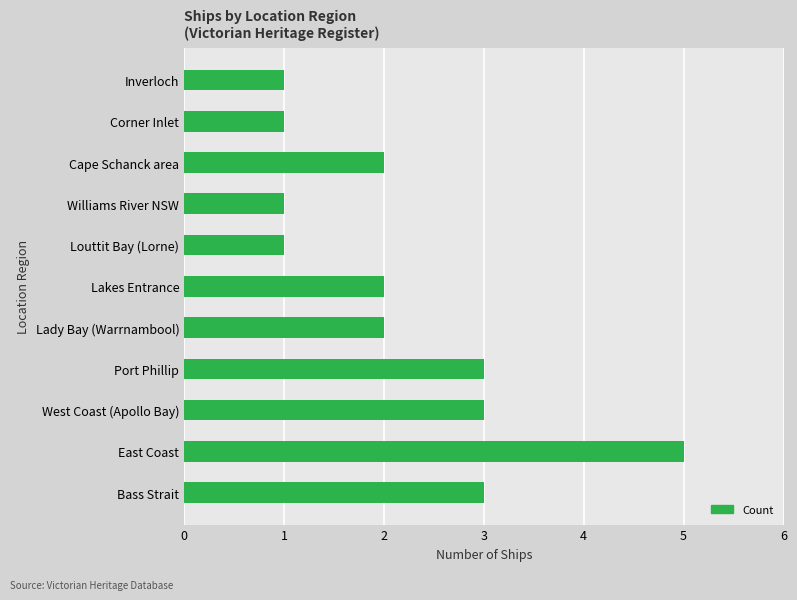

What is the average value?

2